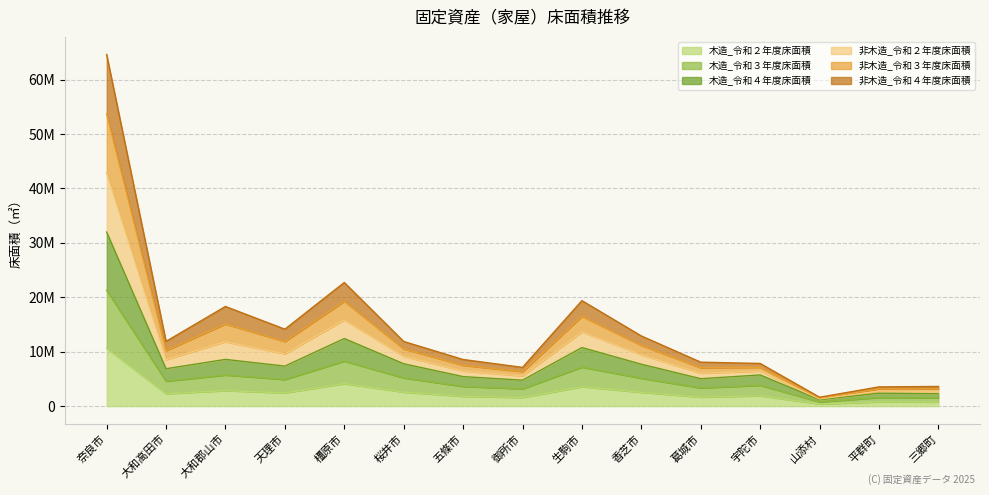

The value of 非木造_令和４年度床面積 at 平群町 is 3814138. True or false?

False